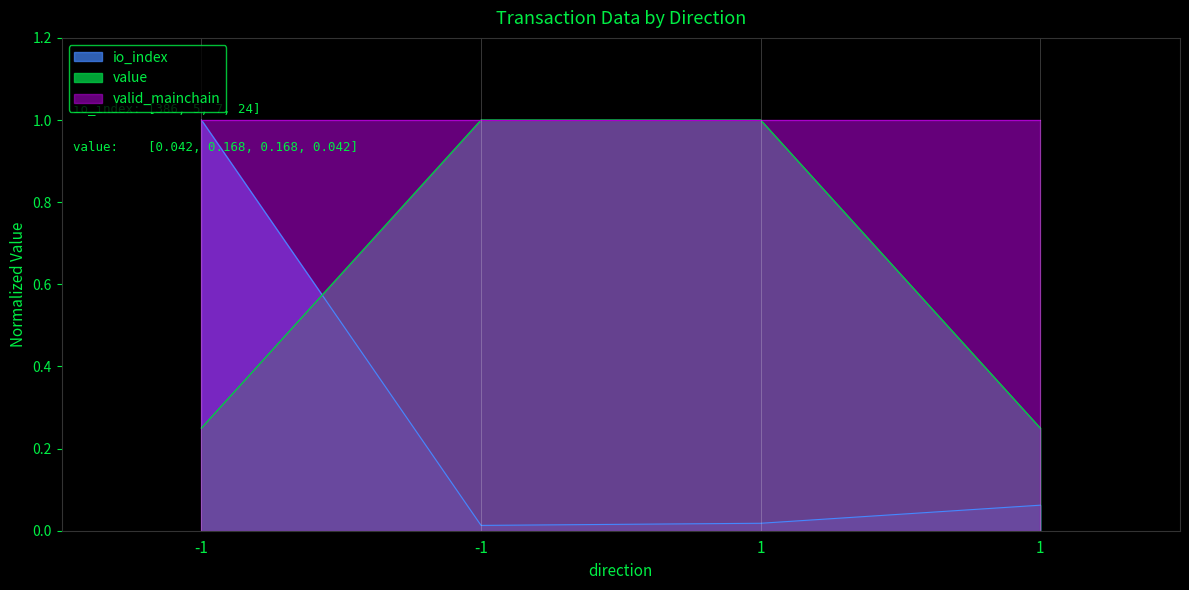

True or false: value has a value of 1.0 at 1.

True